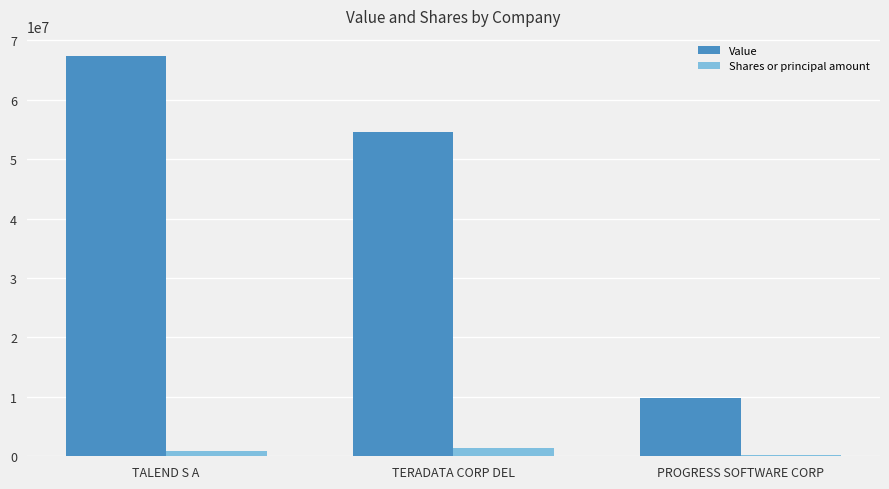

What is the highest value of the Value series?

67359000